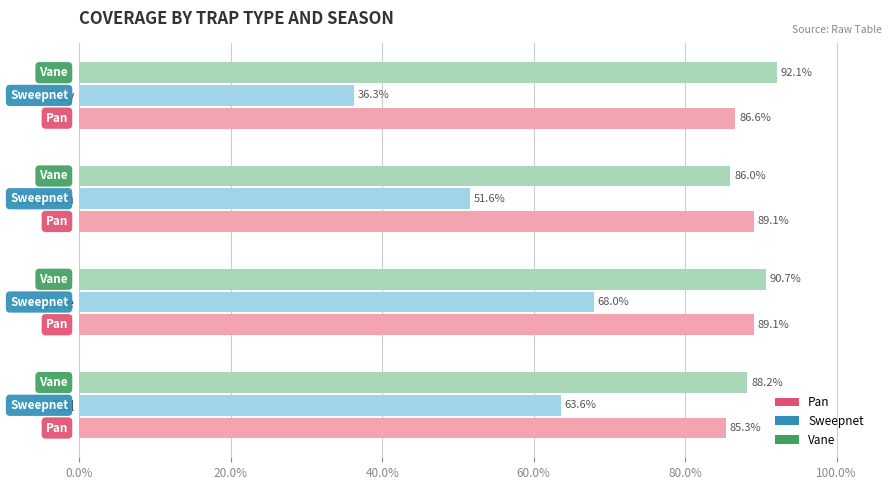

Count the number of categories in the chart.

4